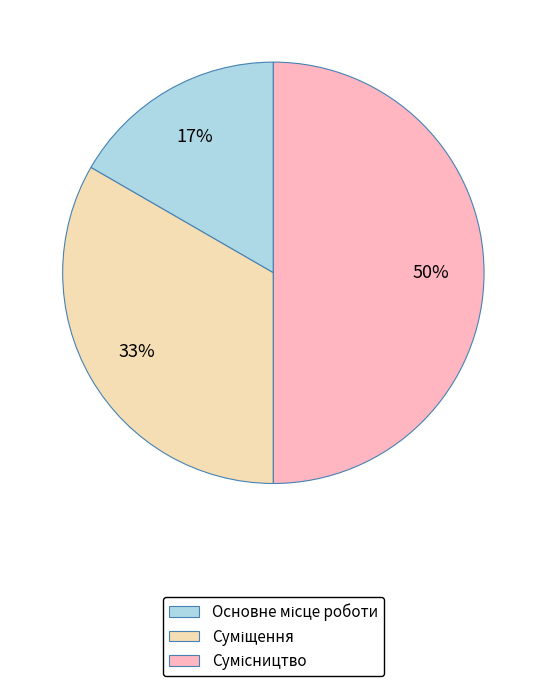

To the nearest percent, what is the average slice percentage?

33%